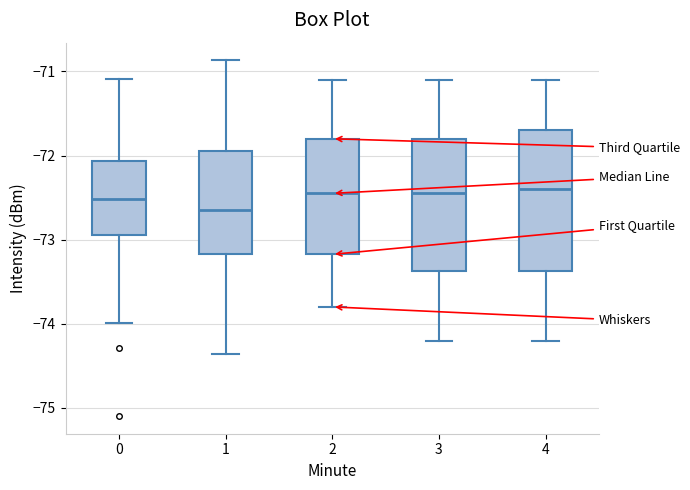

Reading left to right, transcribe this box plot: for each box, give where its median line is, the range the box spans, and where its two whiskers end, as read against the y-axis. The values are not printed on the chart, so give them approximately, as read against the axis.

0: median -72.5, box -72.9 to -72.1, whiskers -74.0 to -71.1
1: median -72.6, box -73.2 to -71.9, whiskers -74.4 to -70.9
2: median -72.4, box -73.2 to -71.8, whiskers -73.8 to -71.1
3: median -72.4, box -73.4 to -71.8, whiskers -74.2 to -71.1
4: median -72.4, box -73.4 to -71.7, whiskers -74.2 to -71.1